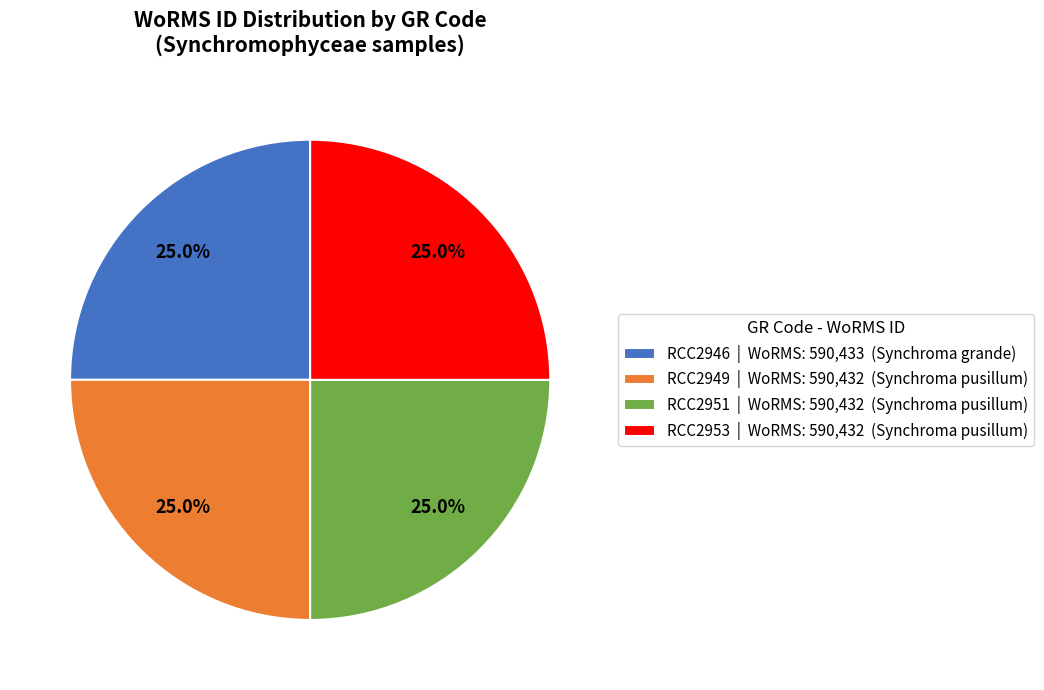

Combined, what portion of the pie is RCC2949 | WoRMS: 590,432 (Synchroma pusillum) and RCC2946 | WoRMS: 590,433 (Synchroma grande)?

50.0%